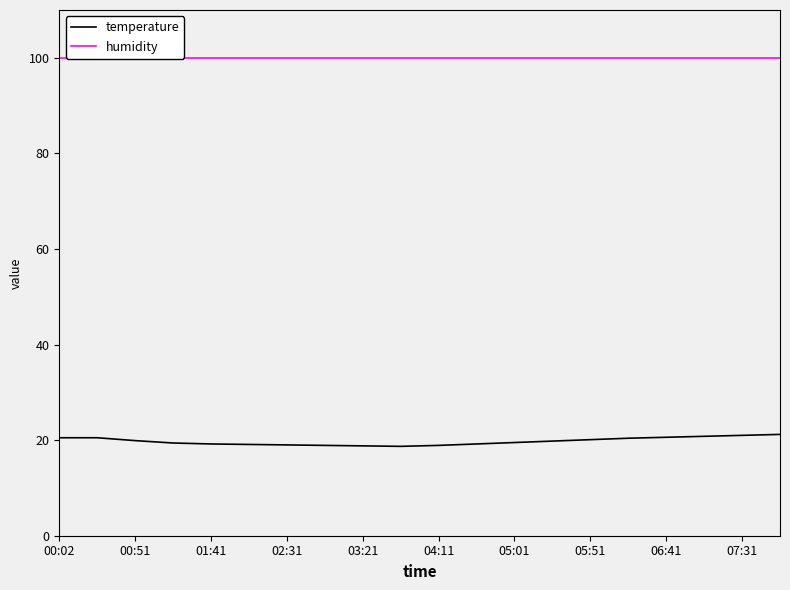

What is the average value of the temperature series?

19.8